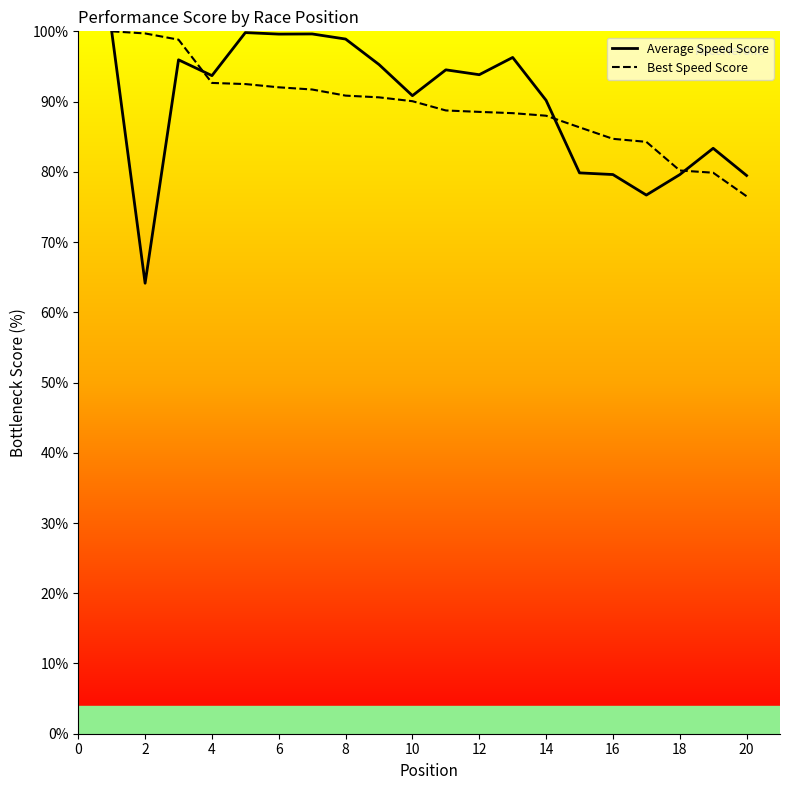

Which series has the largest range (max minus min)?

Average Speed Score